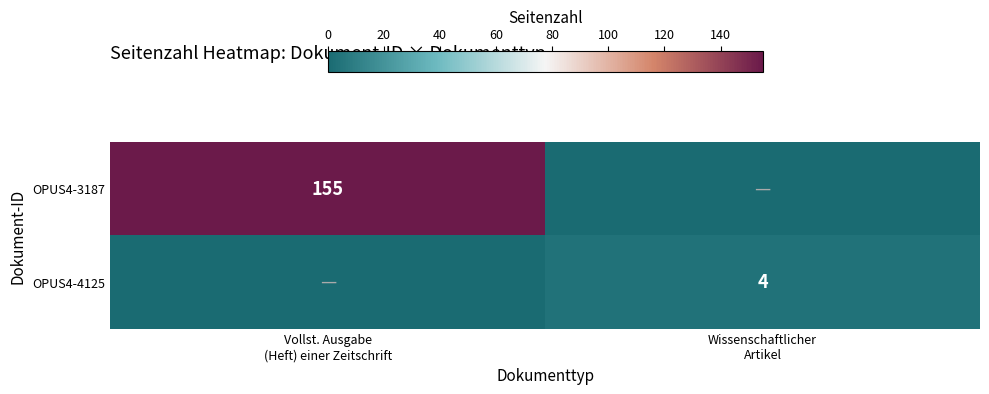

At how many categories does at least one series exceed 77?

1